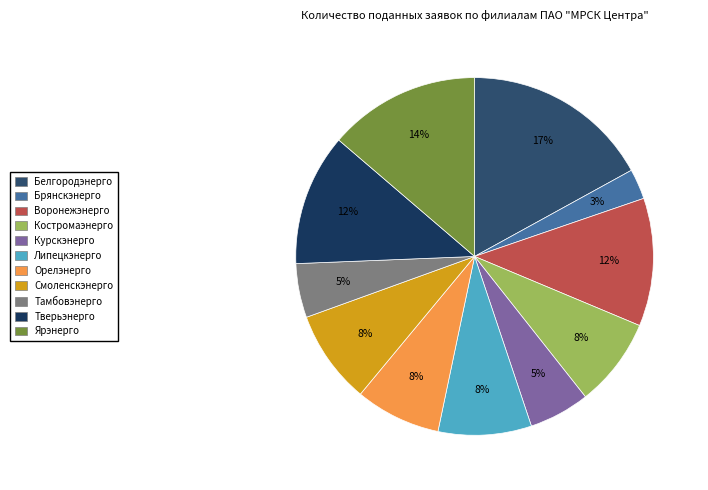

Which slice is the largest?

Белгородэнерго